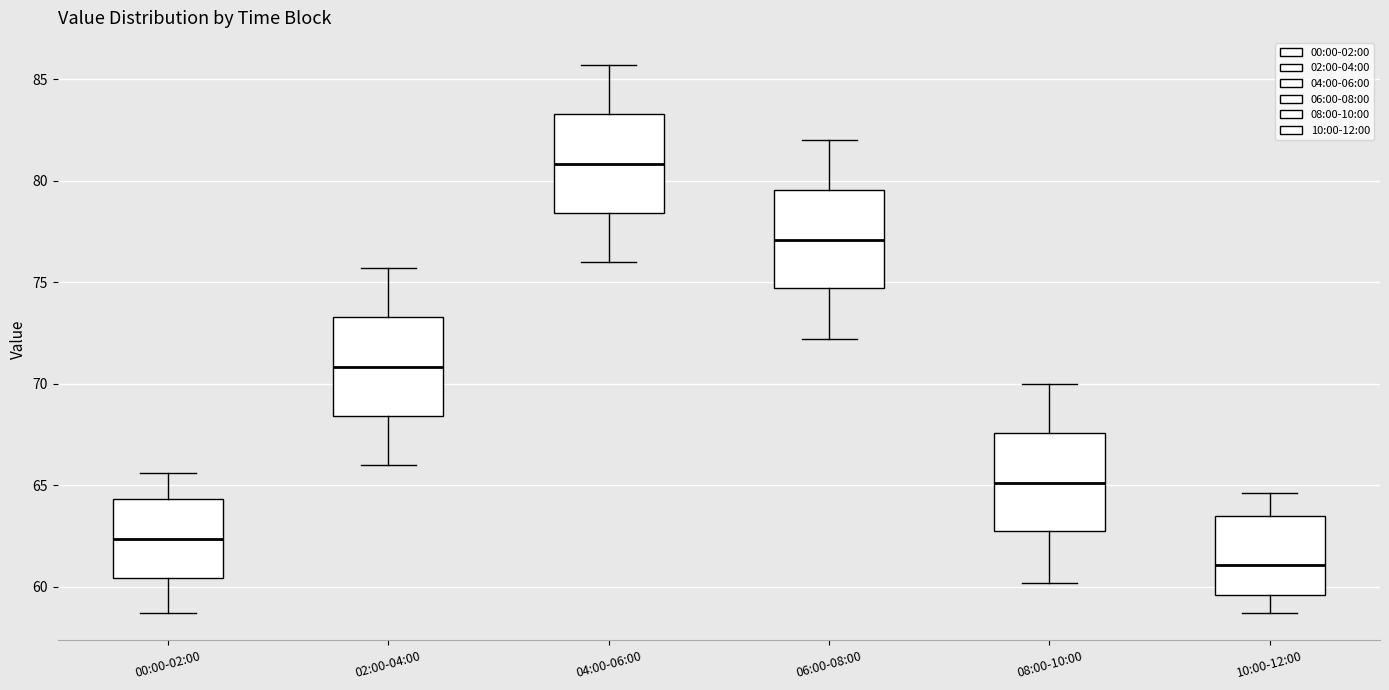

Reading left to right, transcribe this box plot: for each box, give where its median line is, the range the box spans, and where its two whiskers end, as read against the y-axis. The values are not printed on the chart, so give them approximately, as read against the axis.

00:00-02:00: median 62.5, box 60.5 to 64.5, whiskers 58.5 to 65.5
02:00-04:00: median 71.0, box 68.5 to 73.5, whiskers 66.0 to 75.5
04:00-06:00: median 81.0, box 78.5 to 83.5, whiskers 76.0 to 85.5
06:00-08:00: median 77.0, box 74.5 to 79.5, whiskers 72.0 to 82.0
08:00-10:00: median 65.0, box 62.5 to 67.5, whiskers 60.0 to 70.0
10:00-12:00: median 61.0, box 59.5 to 63.5, whiskers 58.5 to 64.5